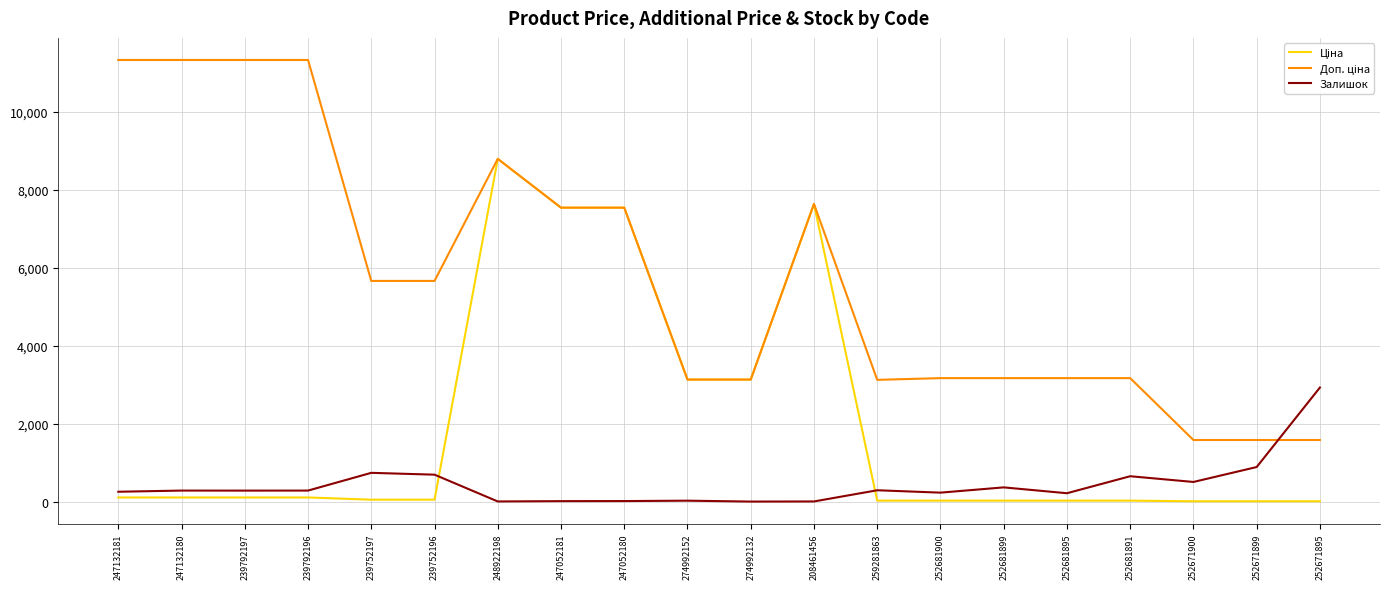

What is the difference between the second highest and minimum values in the Залишок series?

886.0